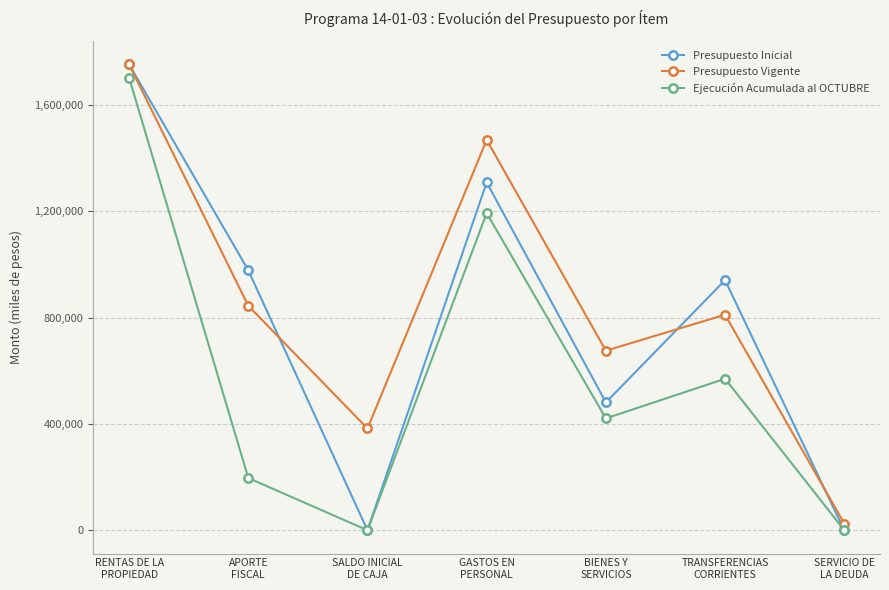

How many interior local valleys does the Ejecución Acumulada al OCTUBRE series have?

2